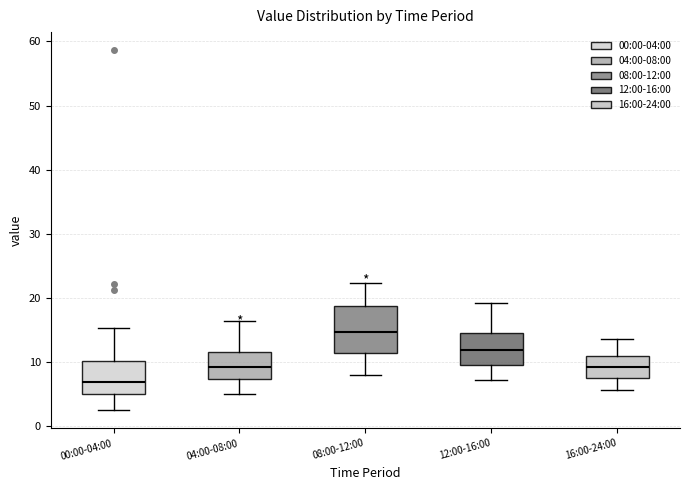

Reading left to right, read every box against the y-axis: the position of its median line, the range the box covers, and the ends of its whiskers. The values are not printed on the chart, so give them approximately, as read against the axis.

00:00-04:00: median 7, box 5 to 10, whiskers 2 to 15
04:00-08:00: median 9, box 7 to 11, whiskers 5 to 16
08:00-12:00: median 15, box 11 to 19, whiskers 8 to 22
12:00-16:00: median 12, box 9 to 15, whiskers 7 to 19
16:00-24:00: median 9, box 7 to 11, whiskers 6 to 14